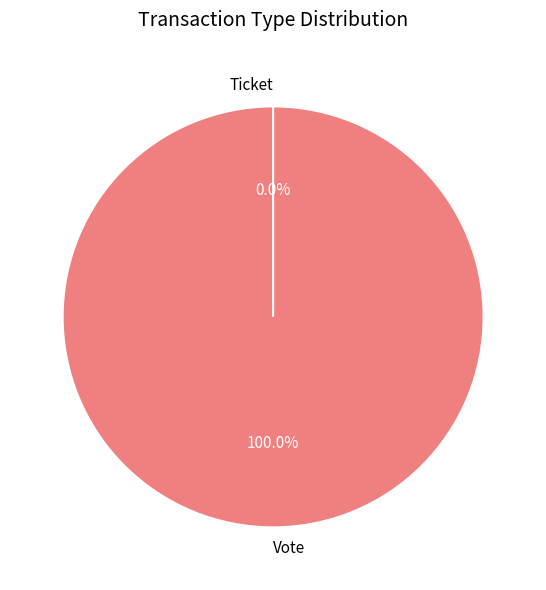

What is the change in value from Vote to Ticket?

-1